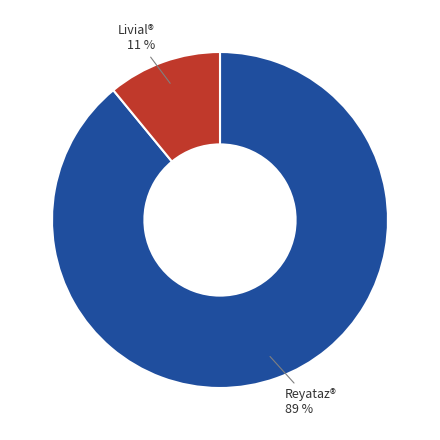

Which has a higher value, Reyataz® or Livial®?

Reyataz®